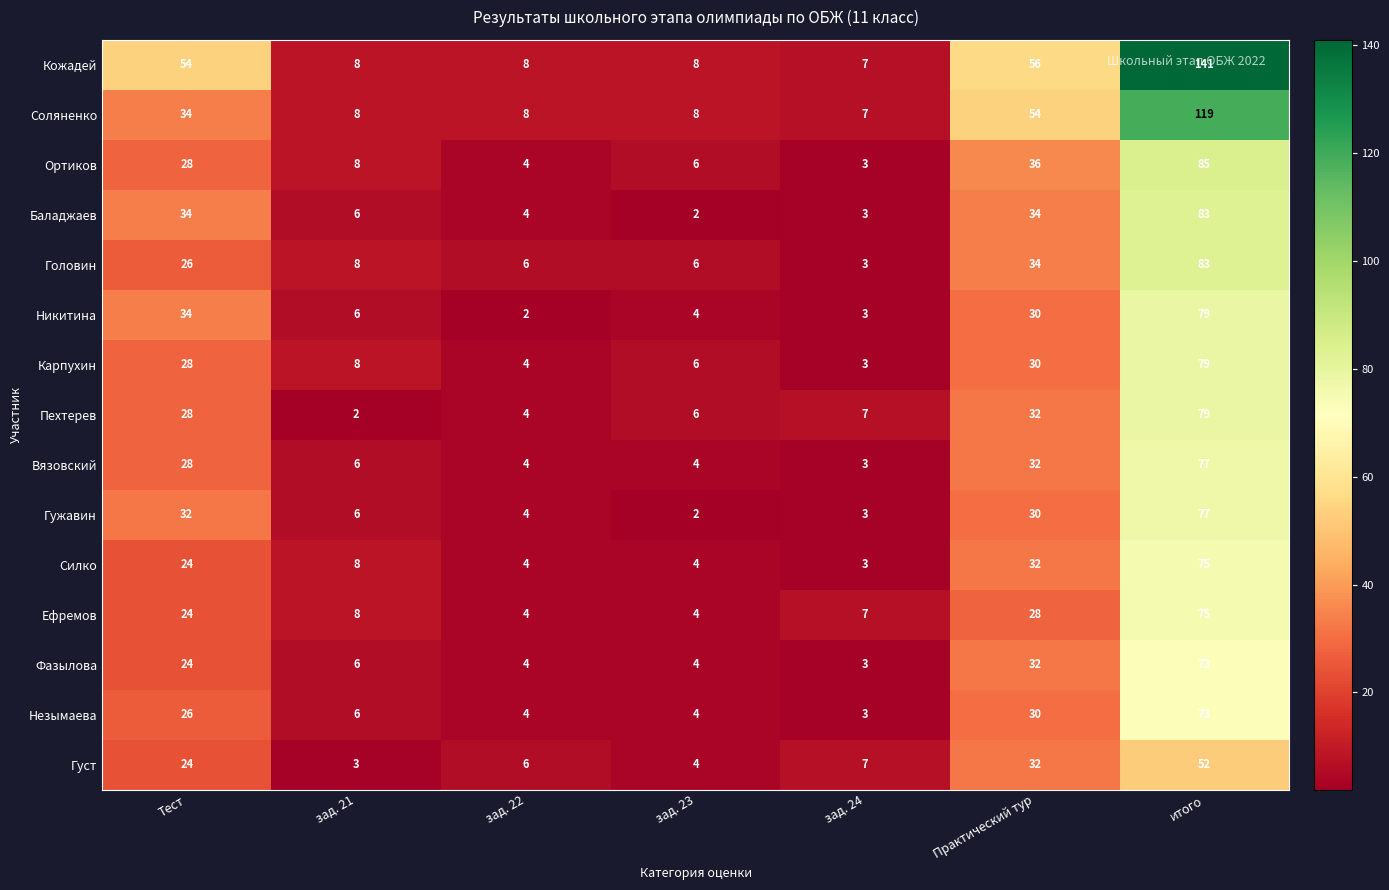

What is the total value across all series at Практический тур?

522